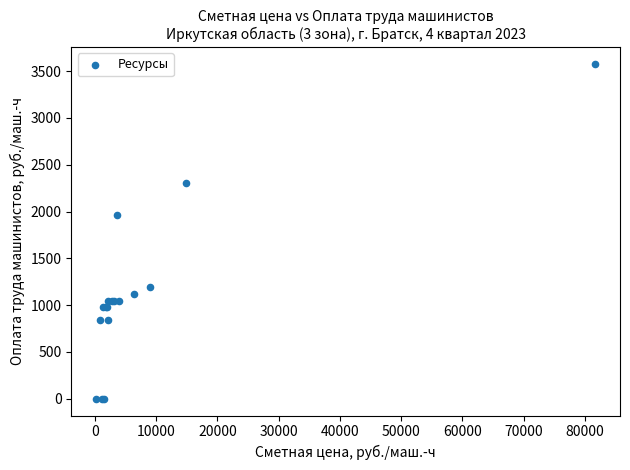

What Y value in the scatter plot is closest to 1789?

1961.4